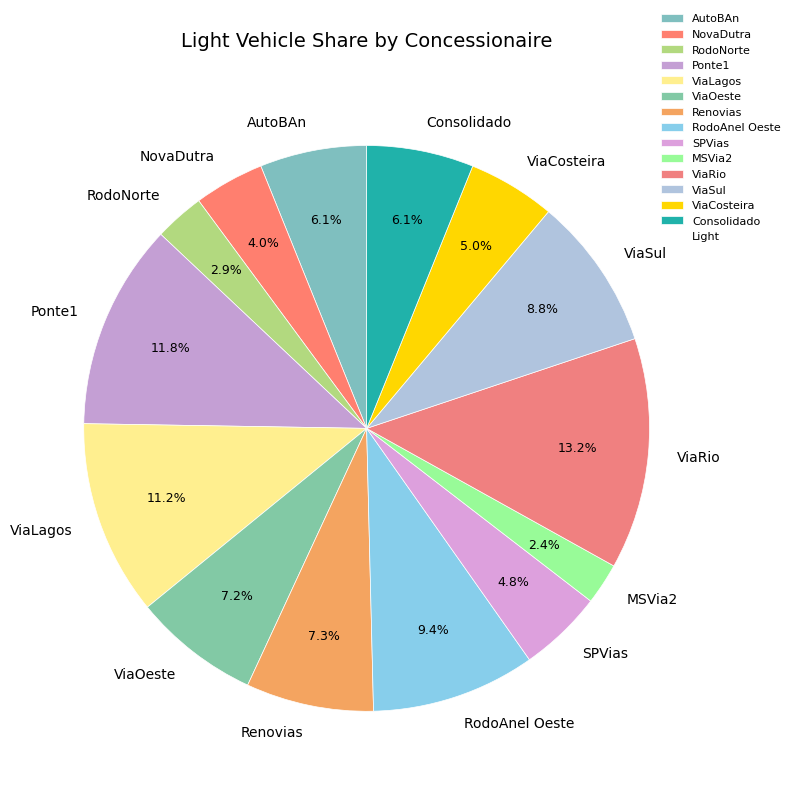

Count the number of slices in the pie.

14